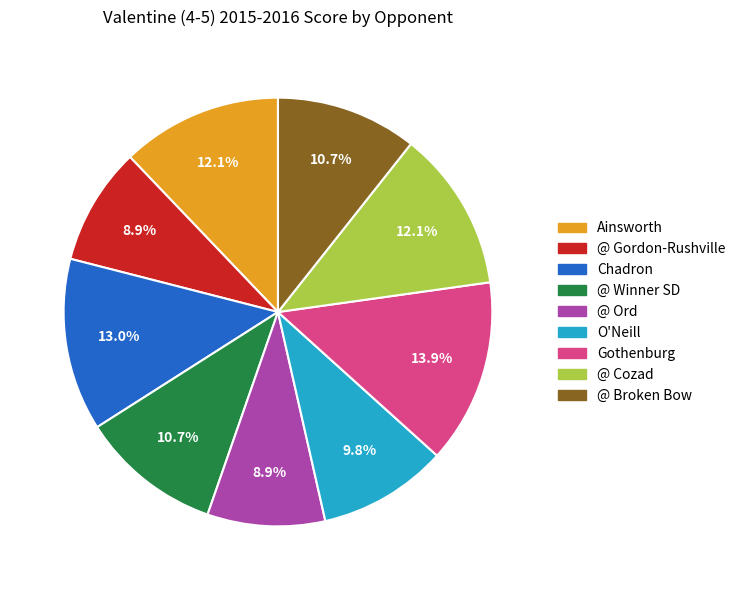

What percentage is NOT represented by @ Cozad?

87.9%